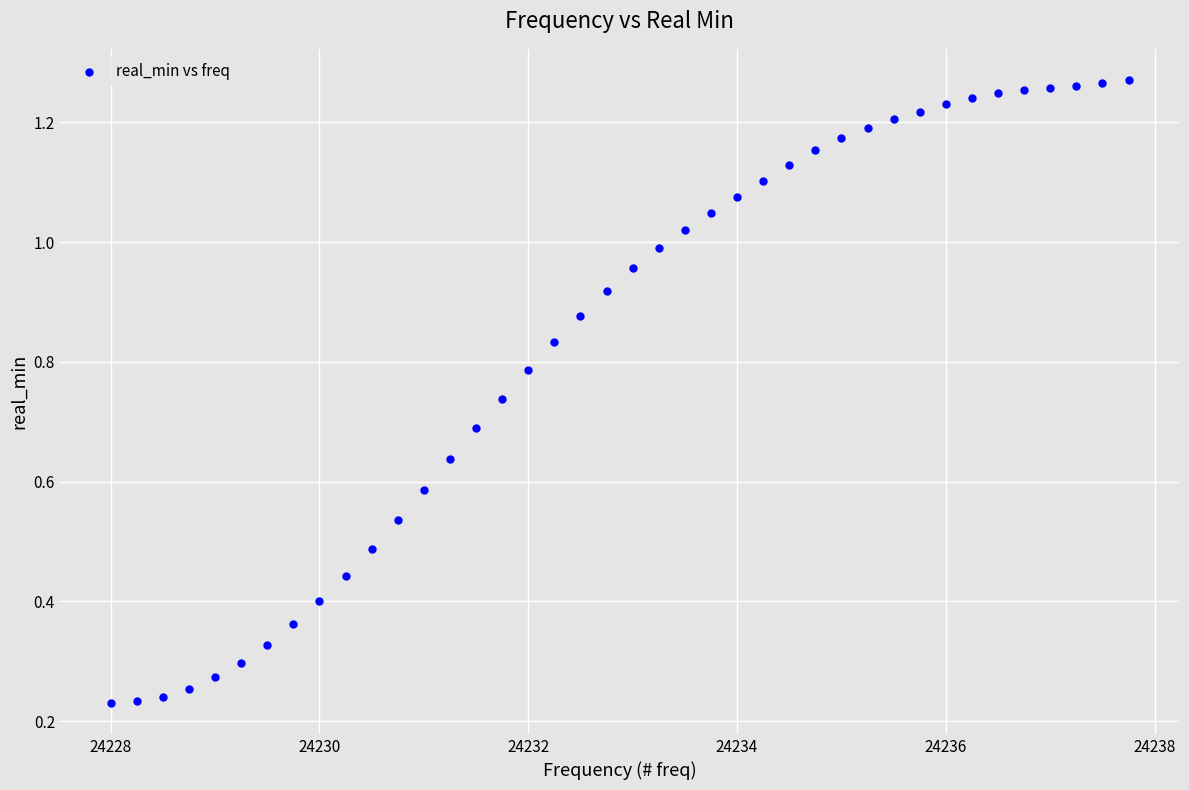

What is the range of X values (max minus min)?

9.8